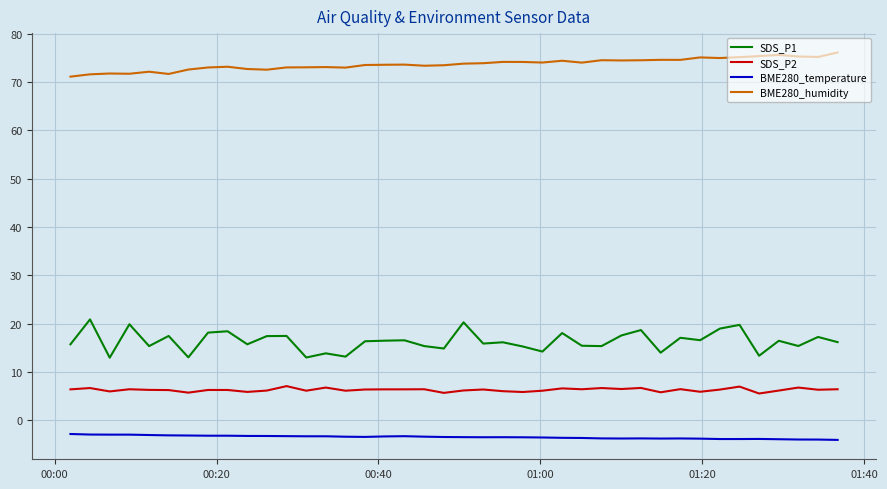

What is the minimum value shown in the chart?

-4.0